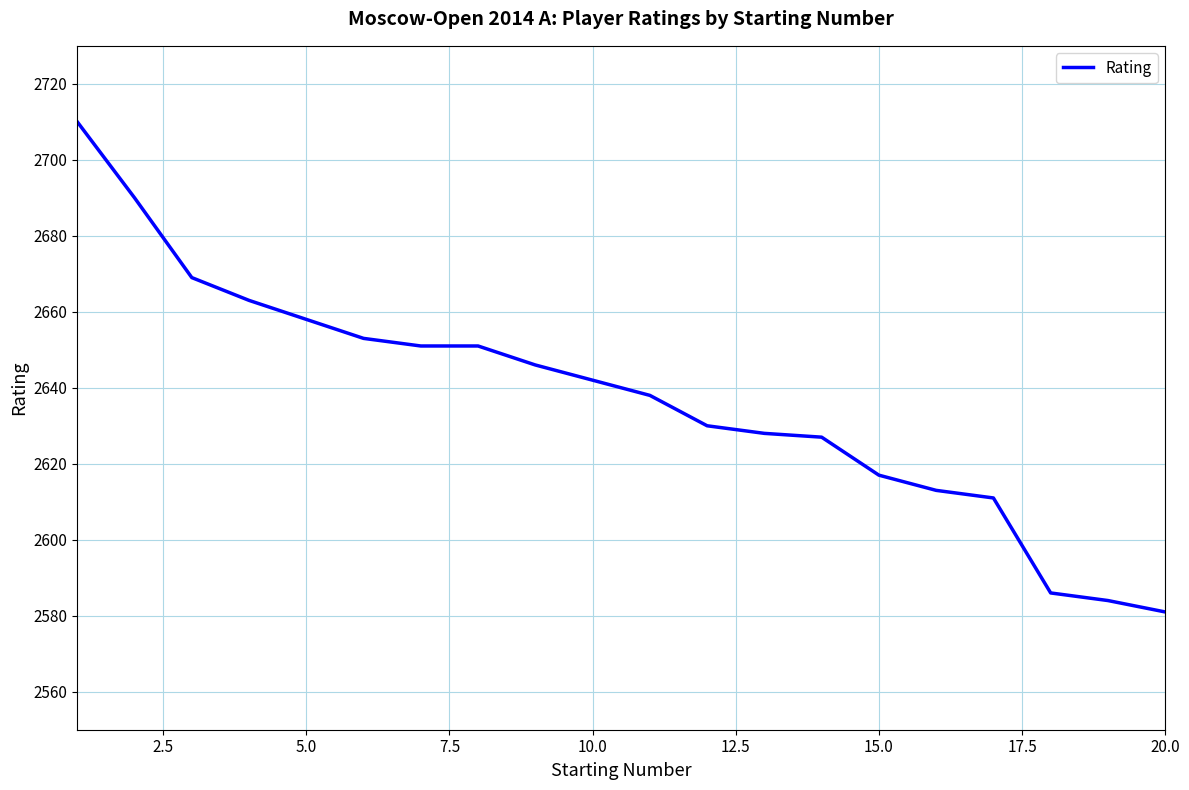

What is the difference between the second highest and second lowest values?

106